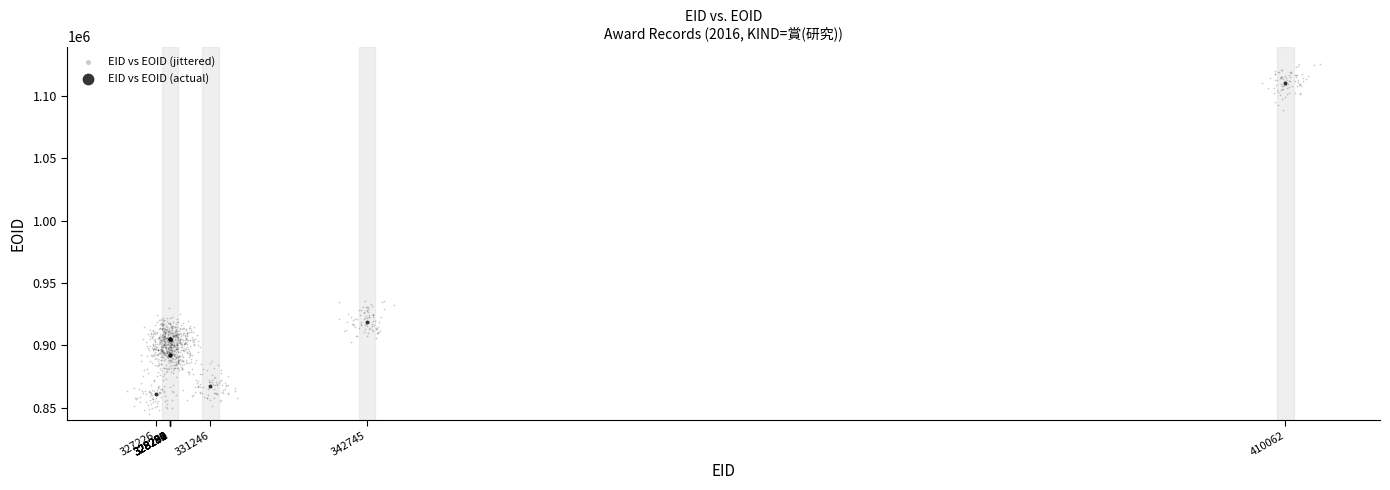

Which series reaches the maximum Y coordinate?

EID vs EOID (jittered)